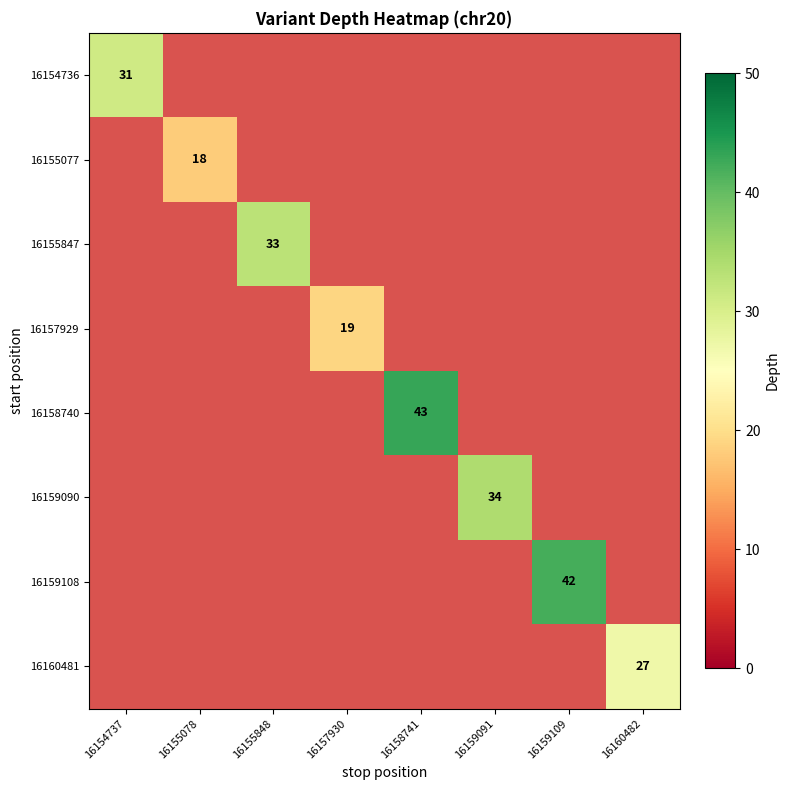

The value of 16160481 at 16160482 is 27. True or false?

True